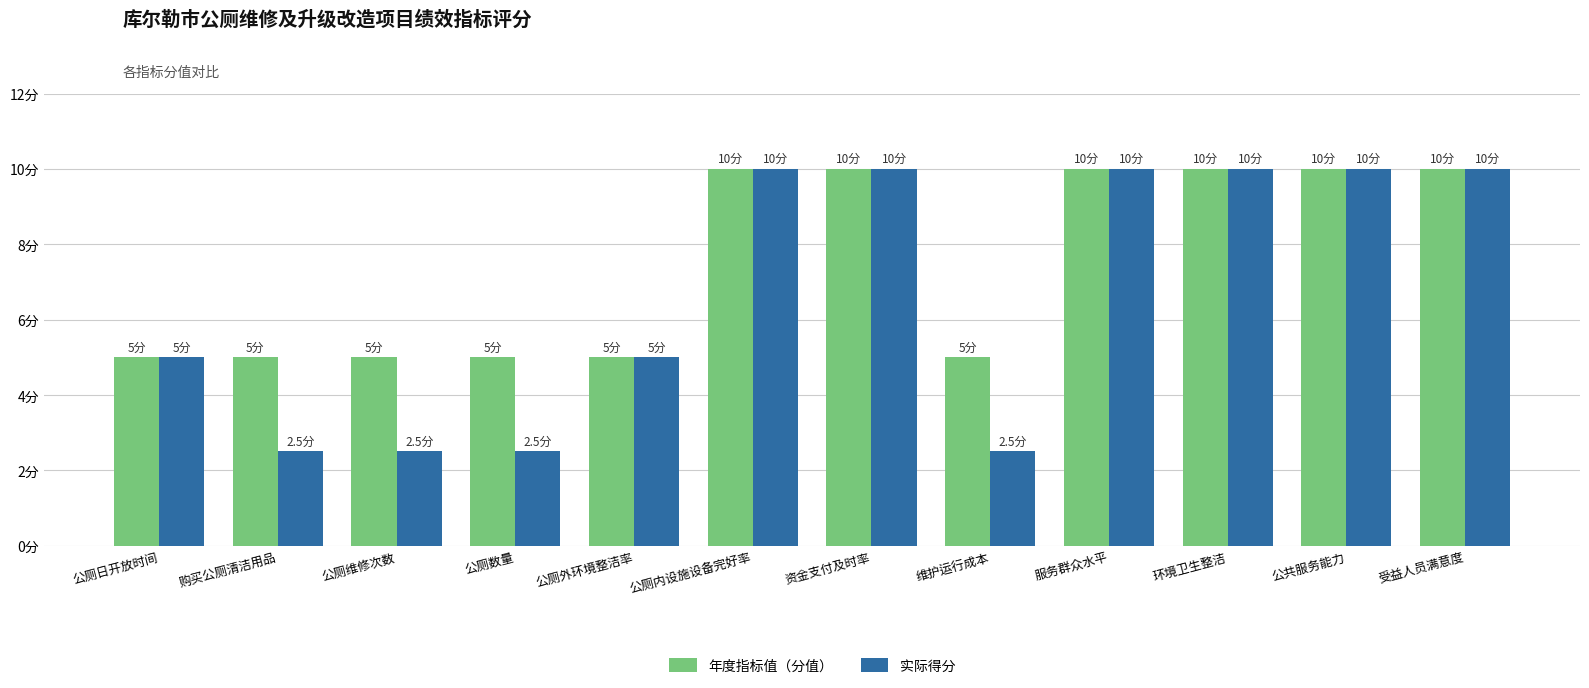

List the series in order of their peak value, highest first.

年度指标值（分值）, 实际得分